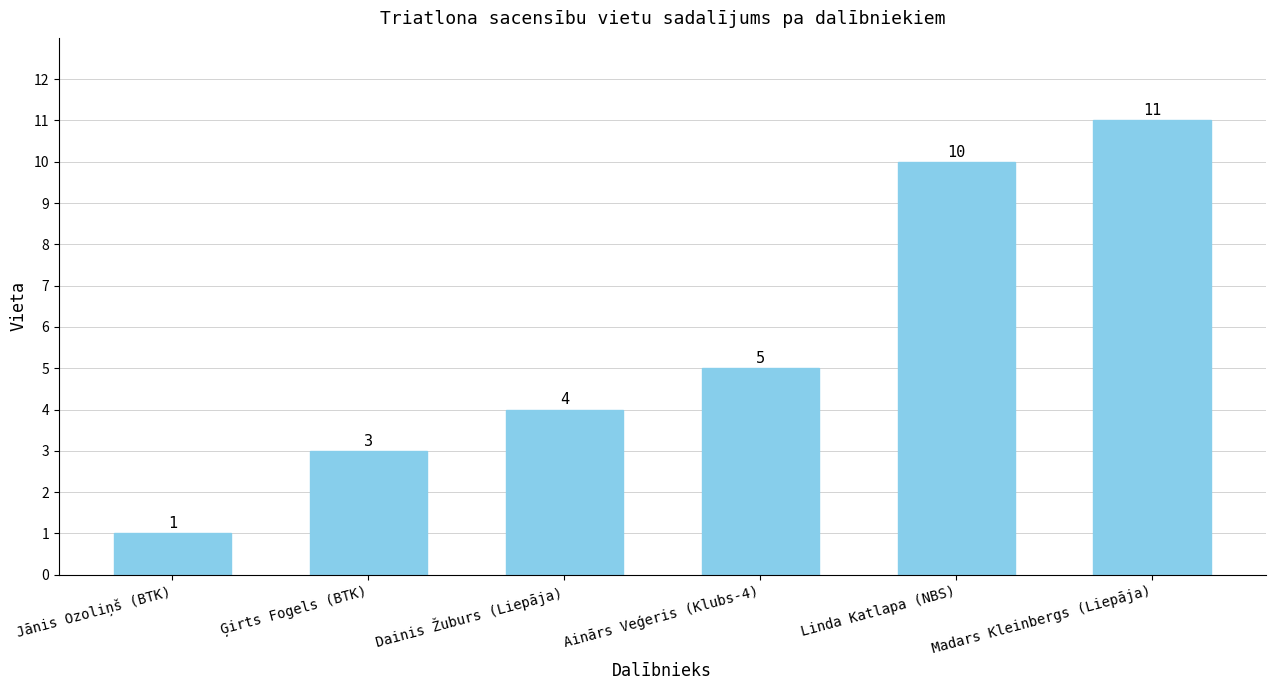

What is the difference between the maximum and second lowest values?

8